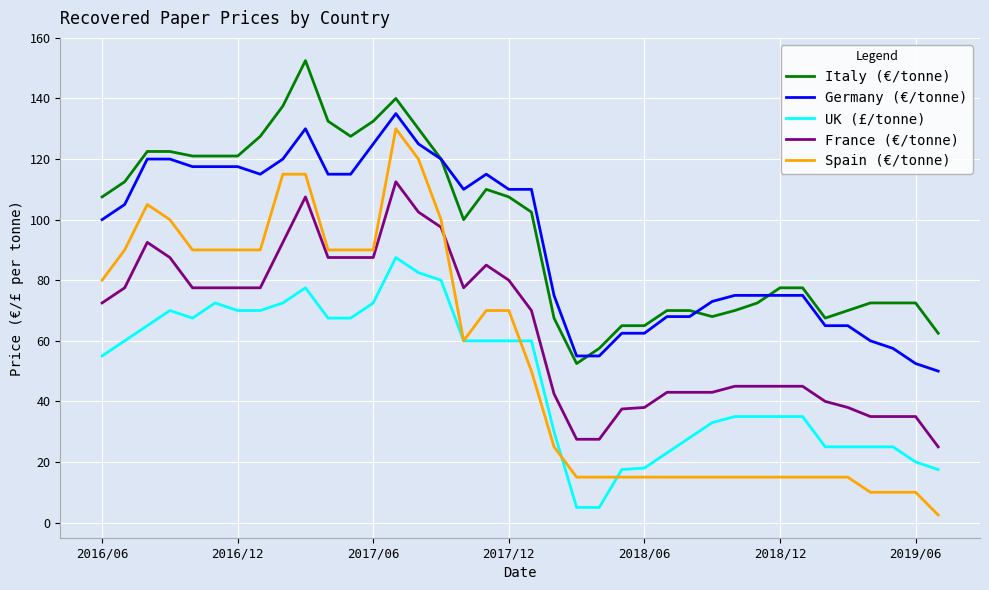

What are all the series names shown in the legend?

Italy (€/tonne), Germany (€/tonne), UK (£/tonne), France (€/tonne), Spain (€/tonne)